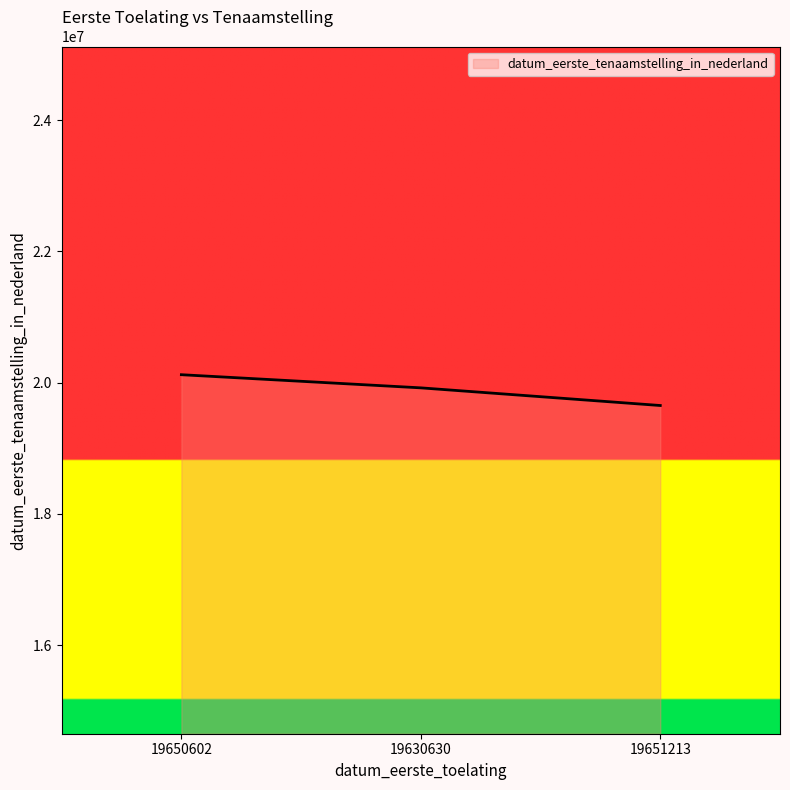

How many lines are shown in the chart?

1